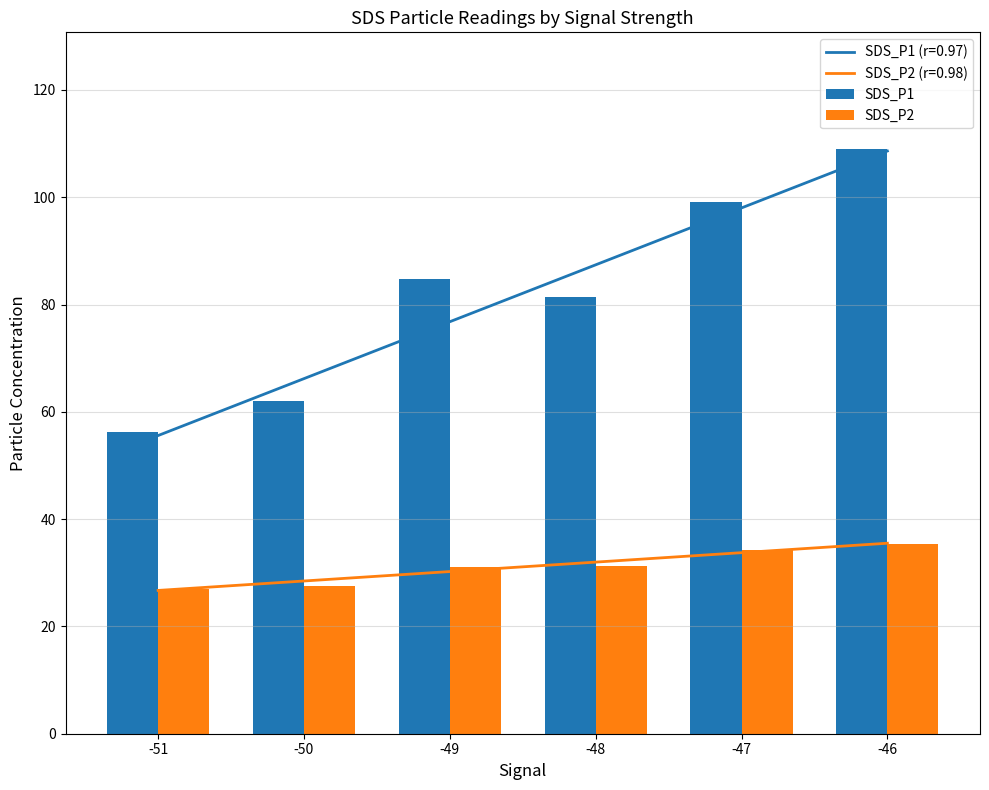

Between -50 and -46, which is larger?

-46